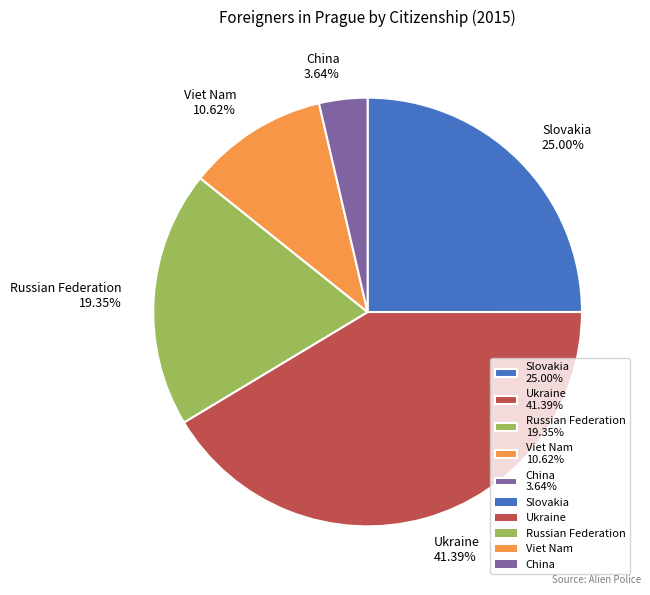

Combined, what portion of the pie is Viet Nam and Ukraine?

52.0%